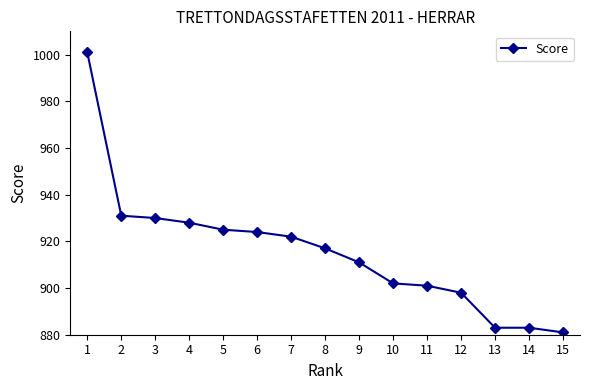

What is the value of the 3rd point from the left?

930